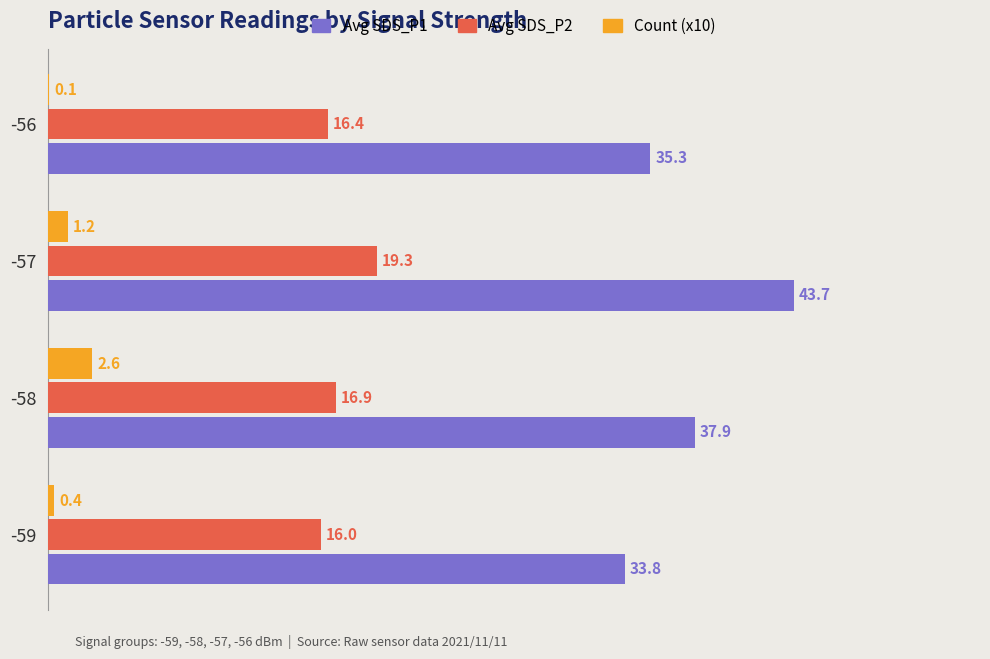

At which label is Avg SDS_P2 closest to 17?

-58